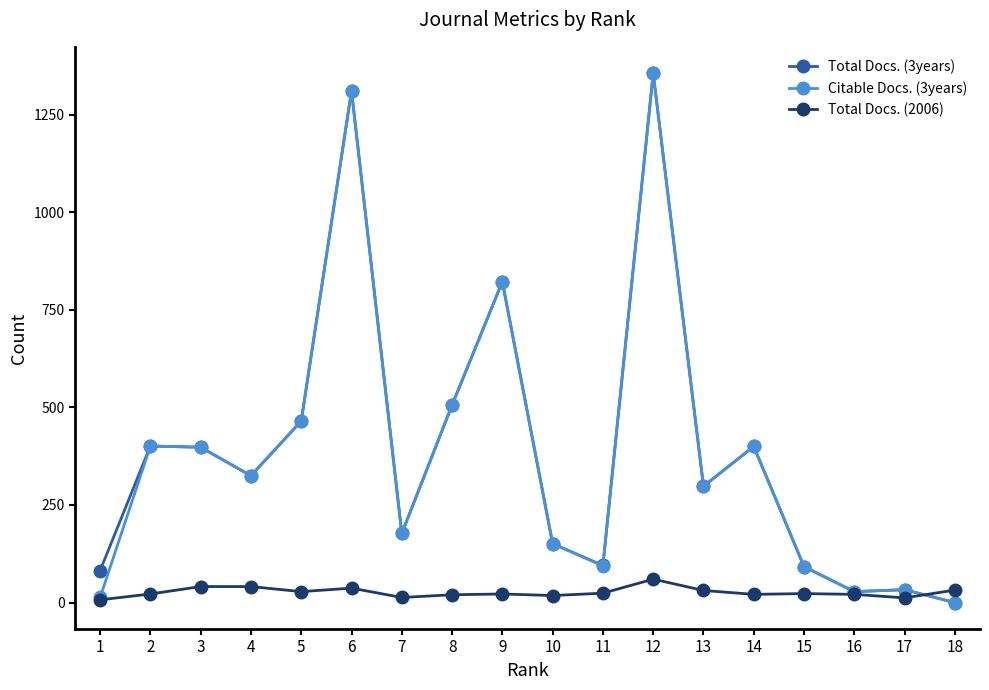

True or false: Total Docs. (3years) has more than 1 interior local peaks.

True